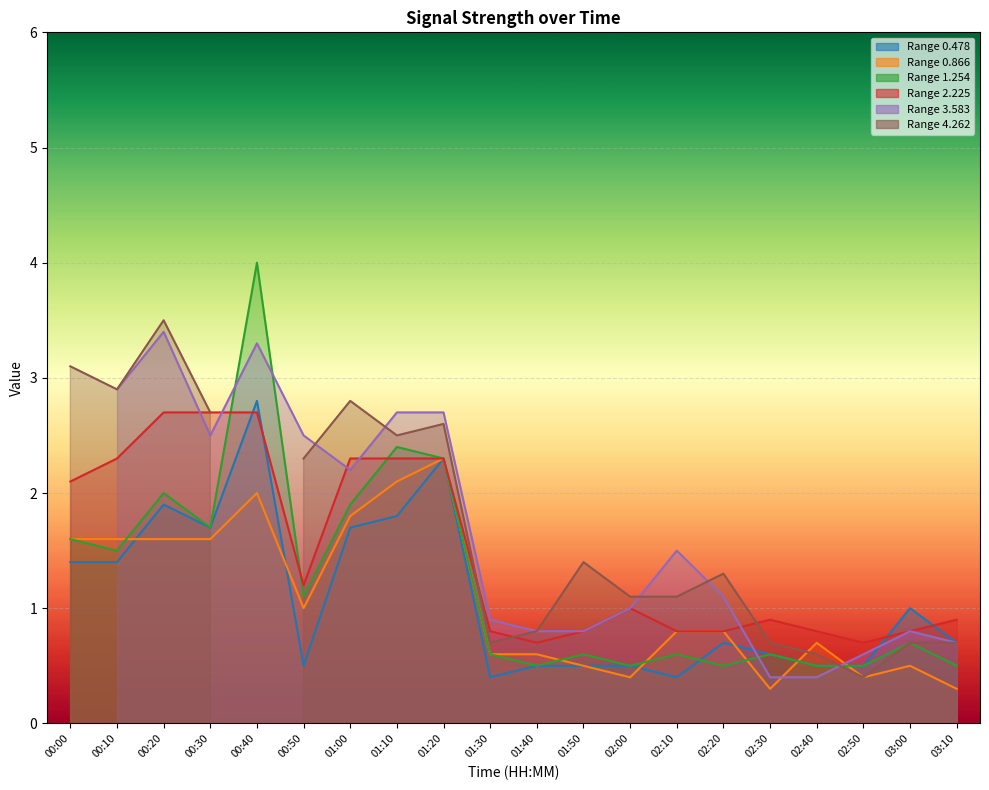

What is the highest value of the 2.225 series?

2.7